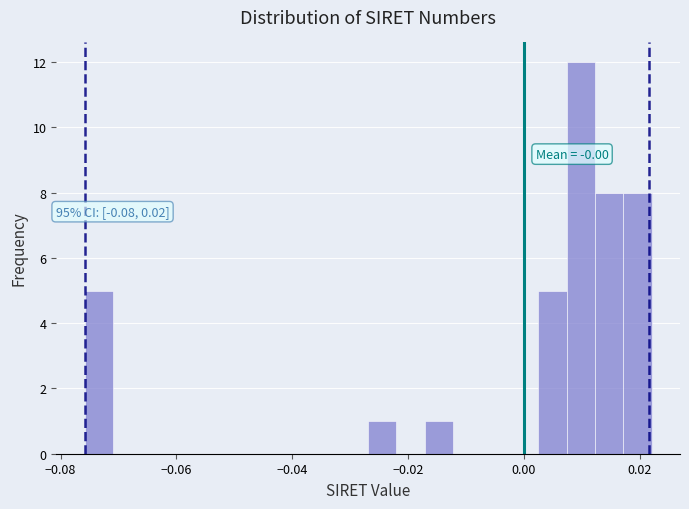

Read against the x-axis, roughly where is the centre of the tallest bar?

0.010